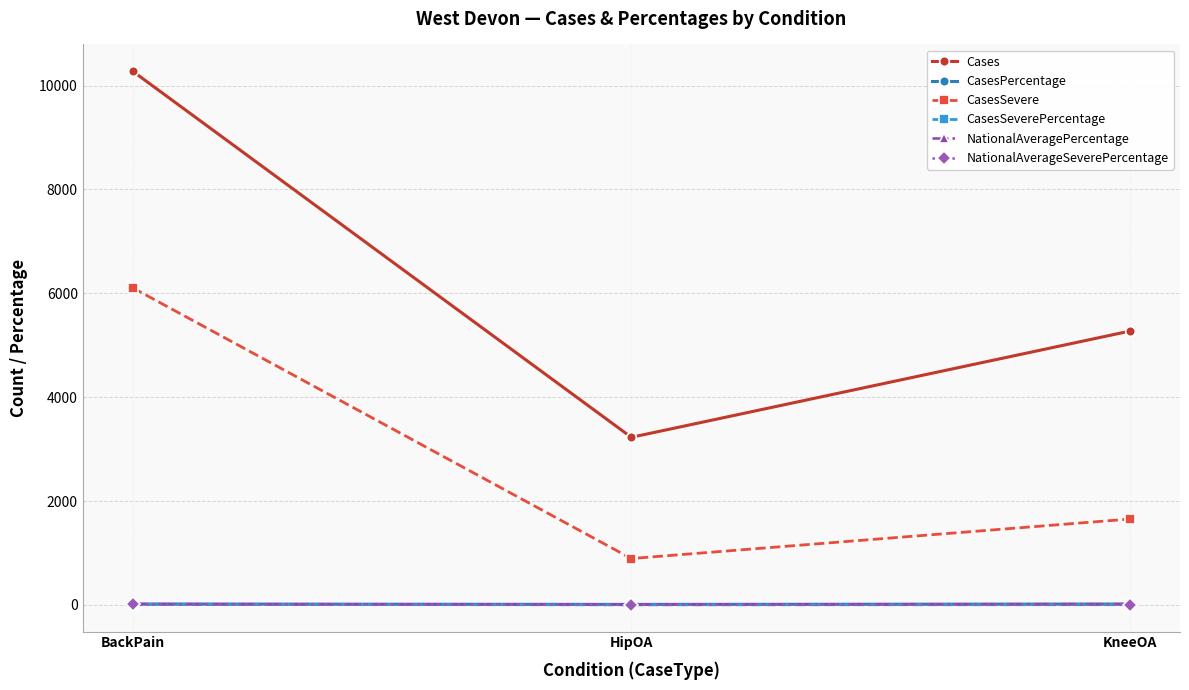

What is the maximum value shown in the chart?

10278.0